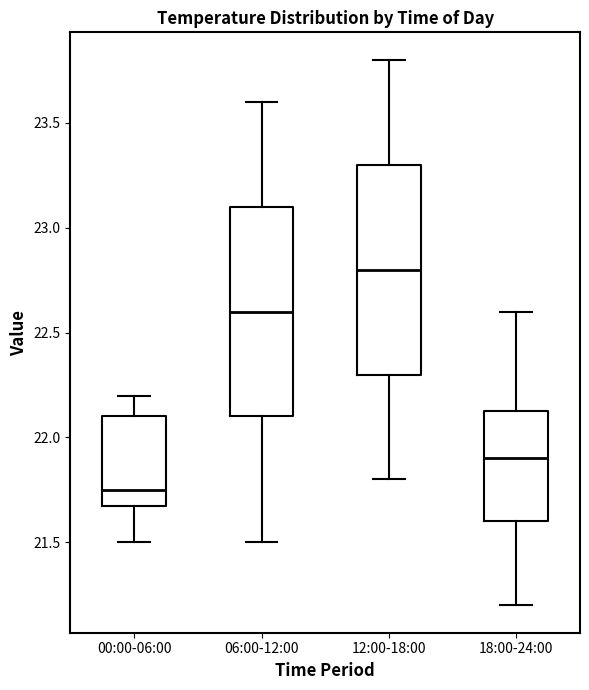

Where does the upper whisker of the box for 18:00-24:00 end on the y-axis? The values are not printed on the chart, so give them approximately, as read against the axis.

22.60